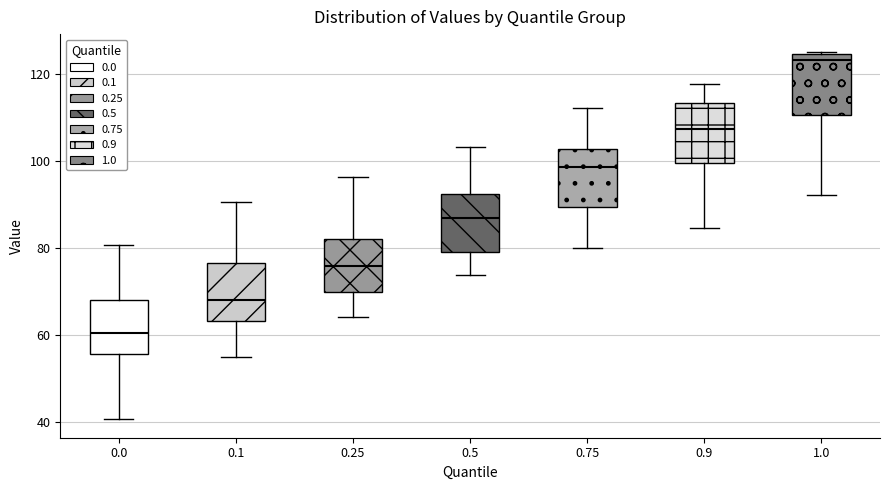

Reading left to right, read every box against the y-axis: the position of its median line, the range the box covers, and the ends of its whiskers. The values are not printed on the chart, so give them approximately, as read against the axis.

0.0: median 60, box 56 to 68, whiskers 40 to 80
0.1: median 68, box 64 to 76, whiskers 56 to 90
0.25: median 76, box 70 to 82, whiskers 64 to 96
0.5: median 88, box 80 to 92, whiskers 74 to 104
0.75: median 98, box 90 to 102, whiskers 80 to 112
0.9: median 108, box 100 to 114, whiskers 84 to 118
1.0: median 124 (just below the box's upper edge), box 110 to 124, whiskers 92 to 124